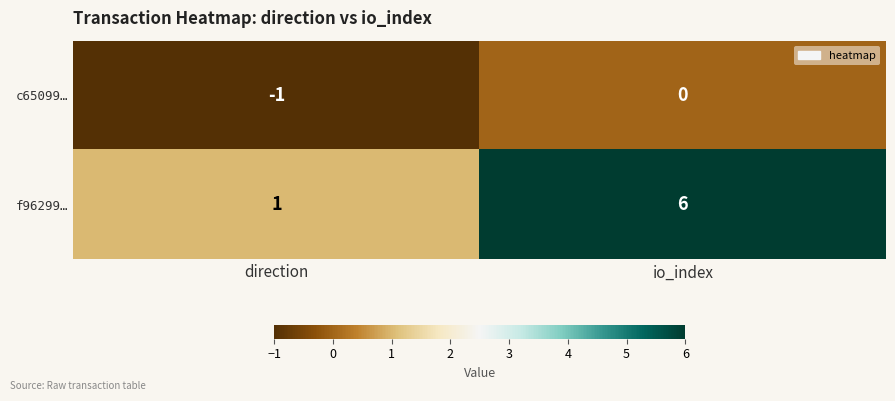

Rank the series at io_index from lowest to highest value.

c65099…, f96299…